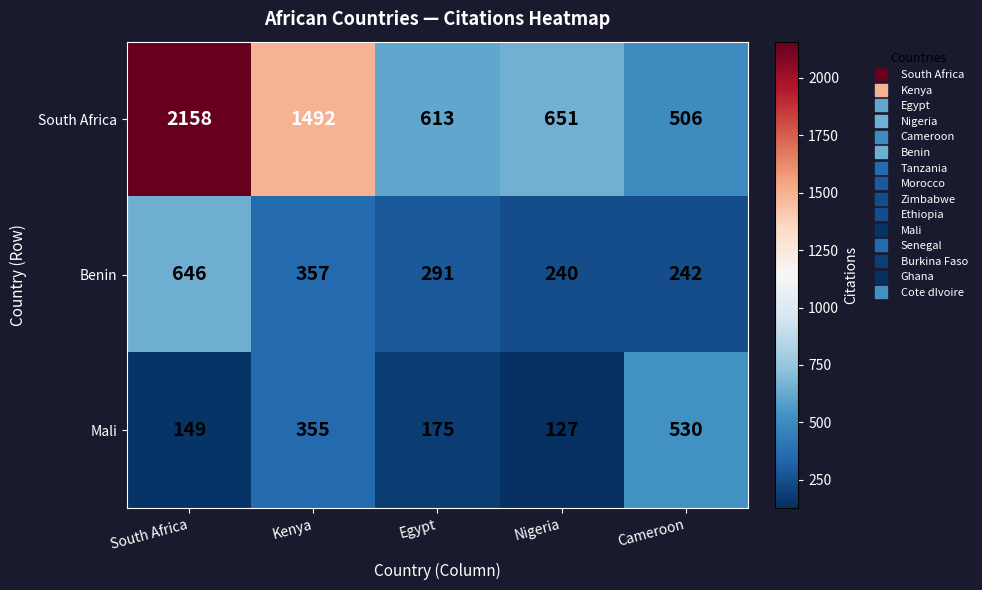

How many values in the South Africa series are below 651?

2